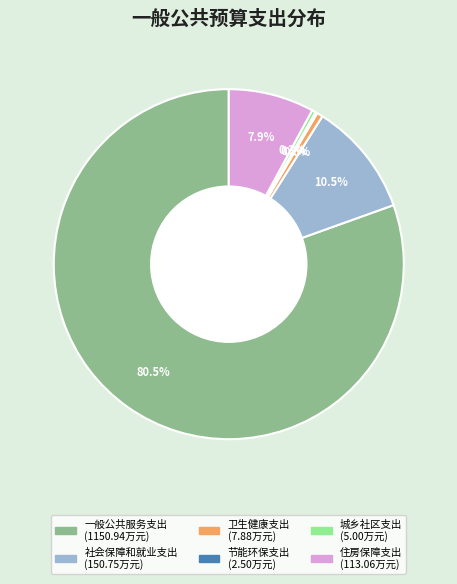

Which category accounts for the majority?

一般公共服务支出